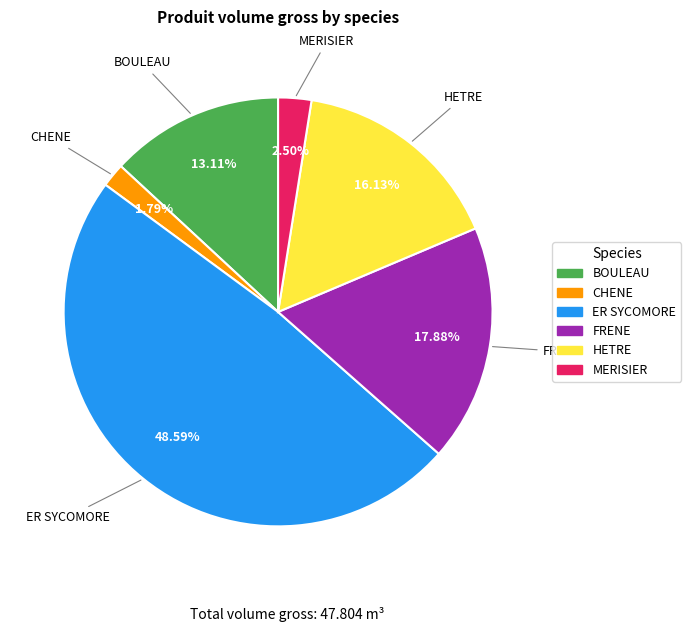

Is ER SYCOMORE the majority of the pie?

No